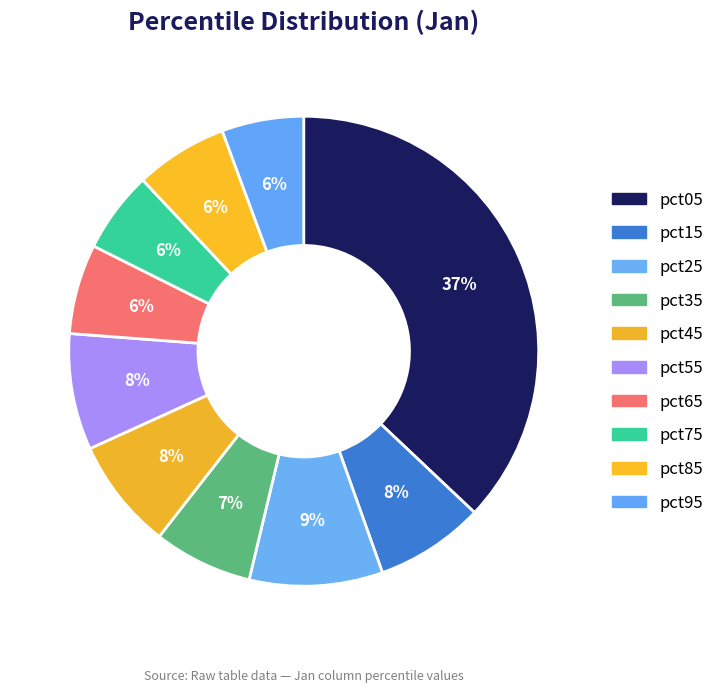

How many segments does this pie chart have?

10